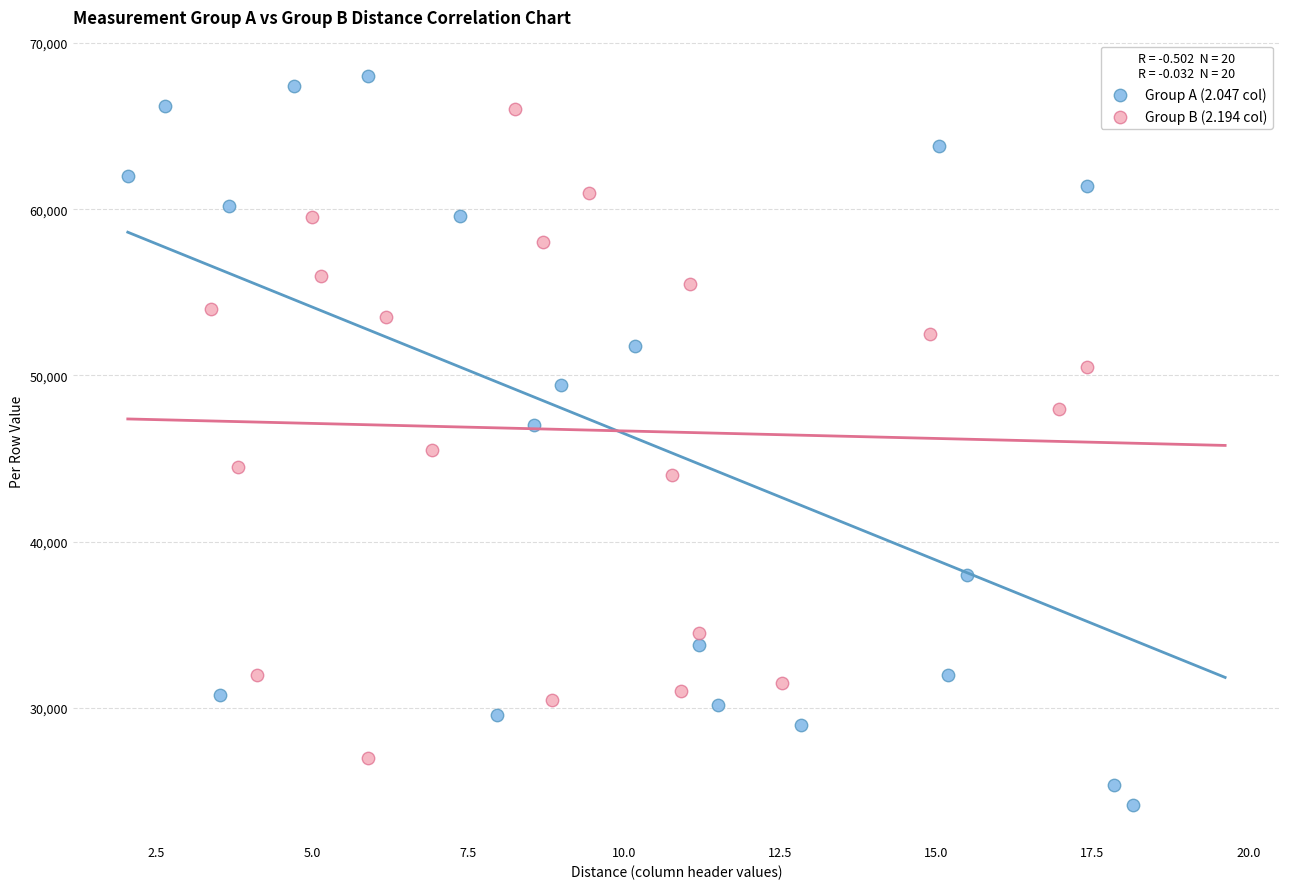

Which series reaches the maximum Y coordinate?

Group A (2.047 col)